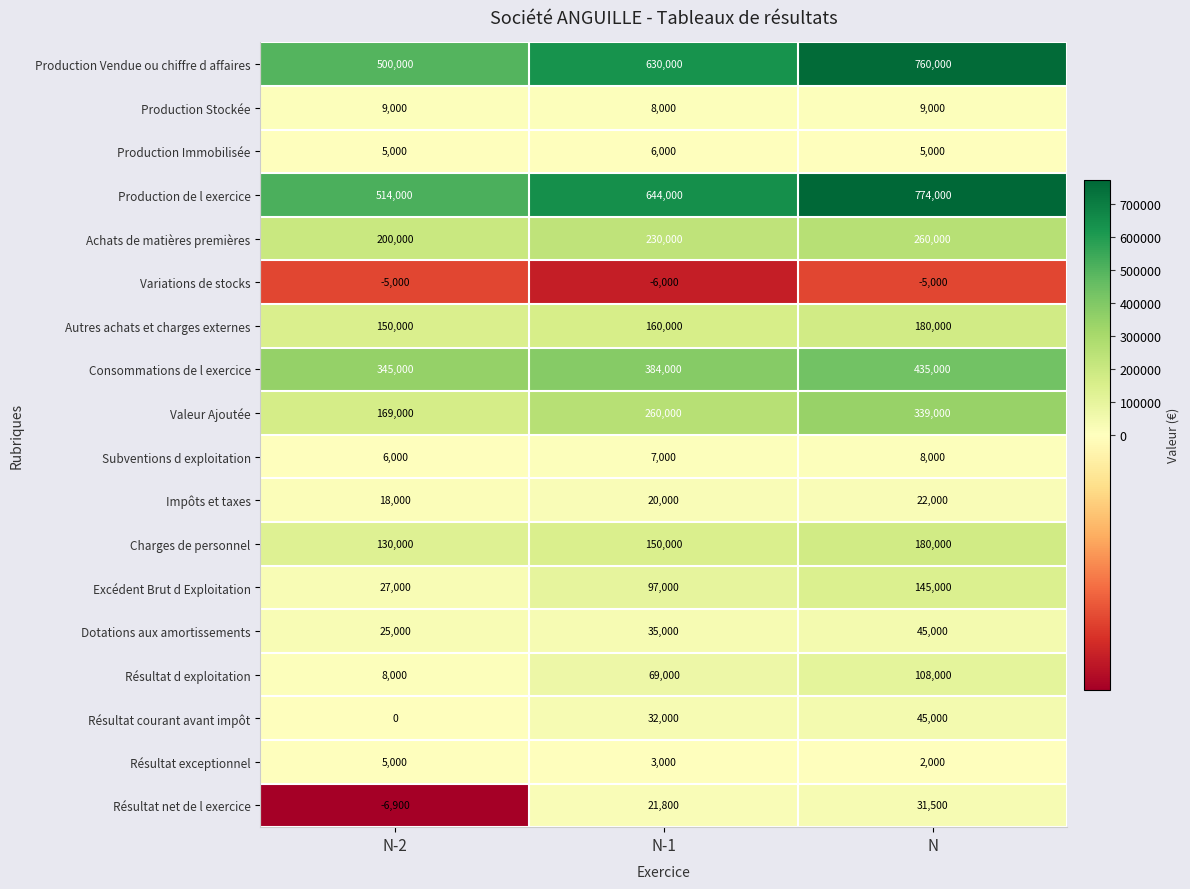

Which series has the largest total across all categories?

Production de l exercice